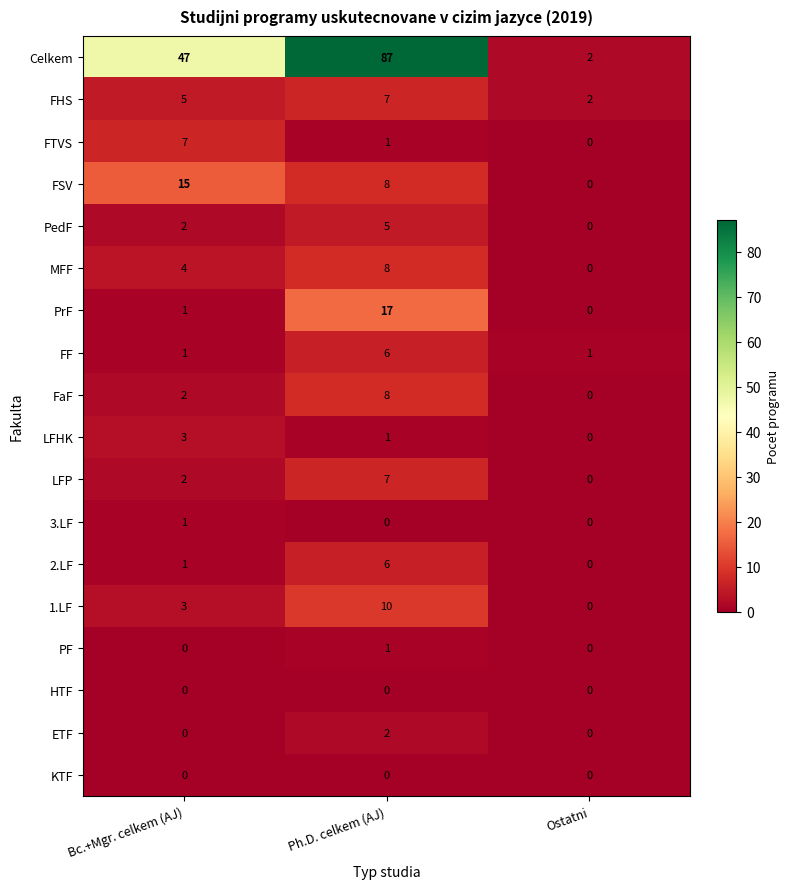

What is the maximum value shown in the chart?

87